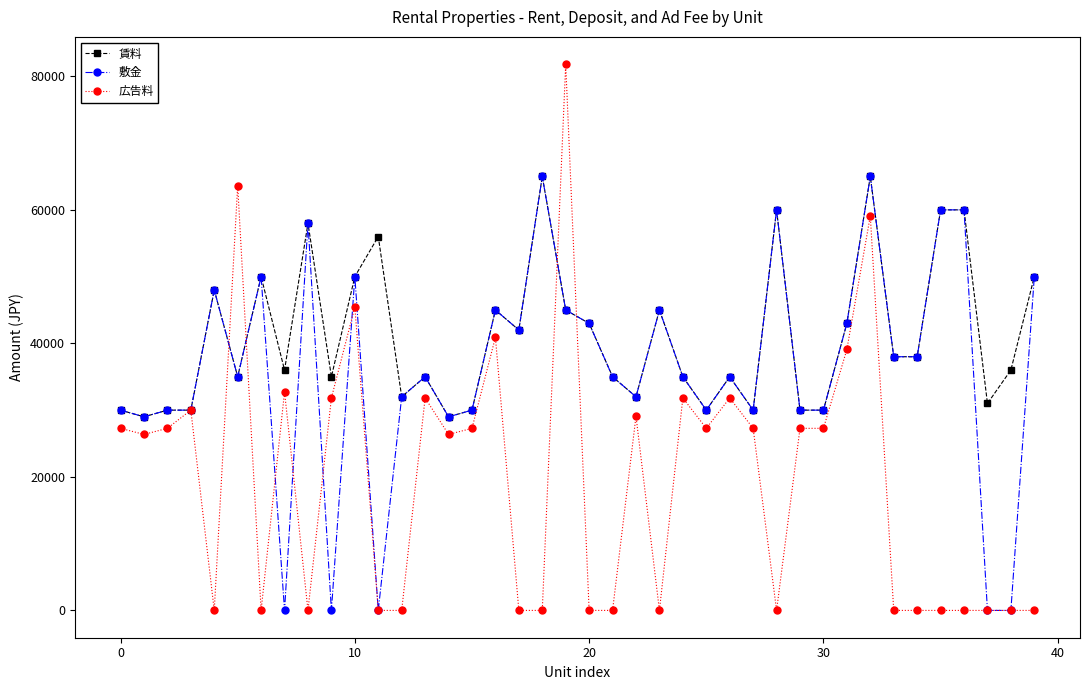

Reading right to left, extract all data points from this chart.

賃料: 50000	36000	31000	60000	60000	38000	38000	65000	43000	30000	30000	60000	30000	35000	30000	35000	45000	32000	35000	43000	45000	65000	42000	45000	30000	29000	35000	32000	56000	50000	35000	58000	36000	50000	35000	48000	30000	30000	29000	30000
敷金: 50000	0	0	60000	60000	38000	38000	65000	43000	30000	30000	60000	30000	35000	30000	35000	45000	32000	35000	43000	45000	65000	42000	45000	30000	29000	35000	32000	0	50000	0	58000	0	50000	35000	48000	30000	30000	29000	30000
広告料: 0	0	0	0	0	0	0	59091	39091	27273	27273	0	27273	31819	27273	31819	0	29091	0	0	81819	0	0	40910	27273	26364	31819	0	0	45455	31819	0	32728	0	63637	0	30000	27273	26364	27273